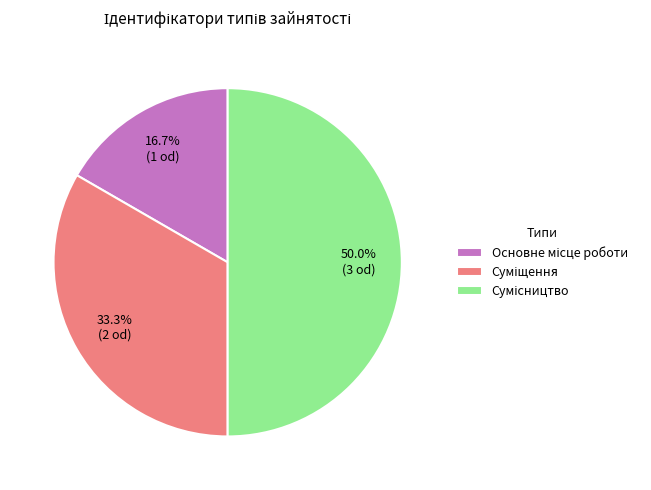

Between Сумісництво and Основне місце роботи, which is larger?

Сумісництво